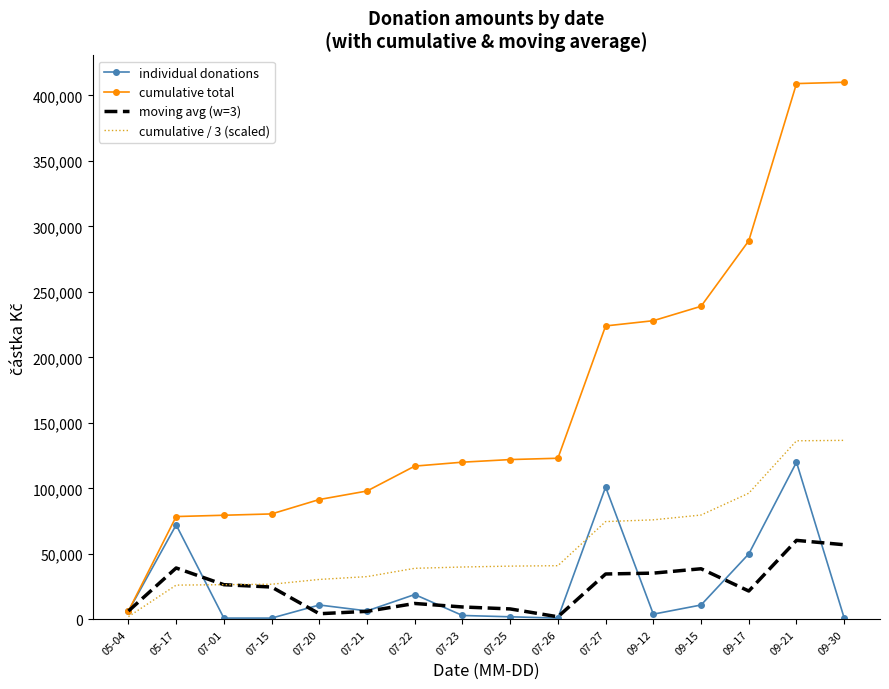

Which category has the highest value in the individual donations series?

09-21